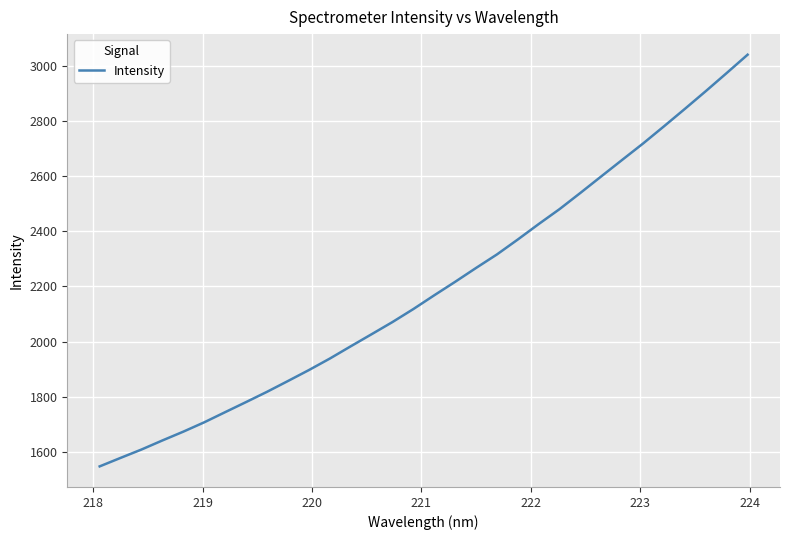

What is the minimum value shown in the chart?

1547.5